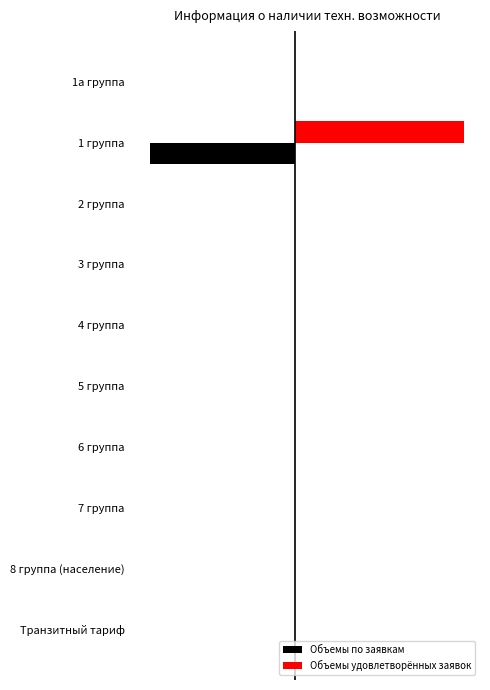

What are all the series names shown in the legend?

Объемы по заявкам, Объемы удовлетворённых заявок